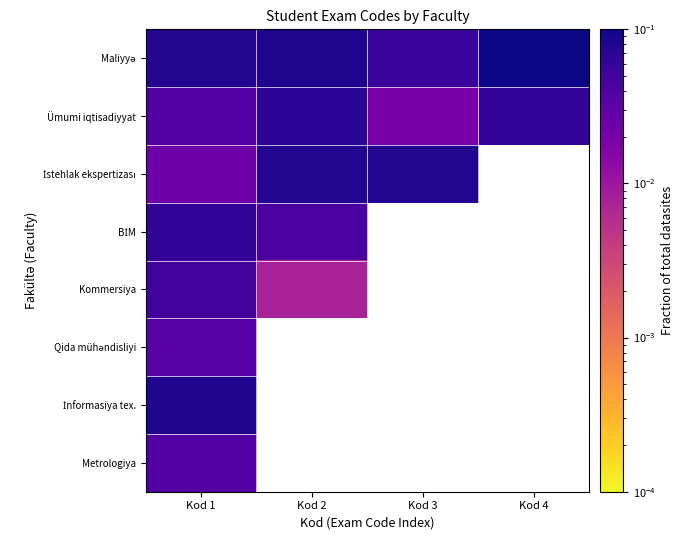

At Kod 1, list the series in order from smallest to largest.

İstehlak ekspertizası, Qida mühəndisliyi, Ümumi iqtisadiyyat, Metrologiya, Kommersiya, BİM, Maliyyə, İnformasiya tex.